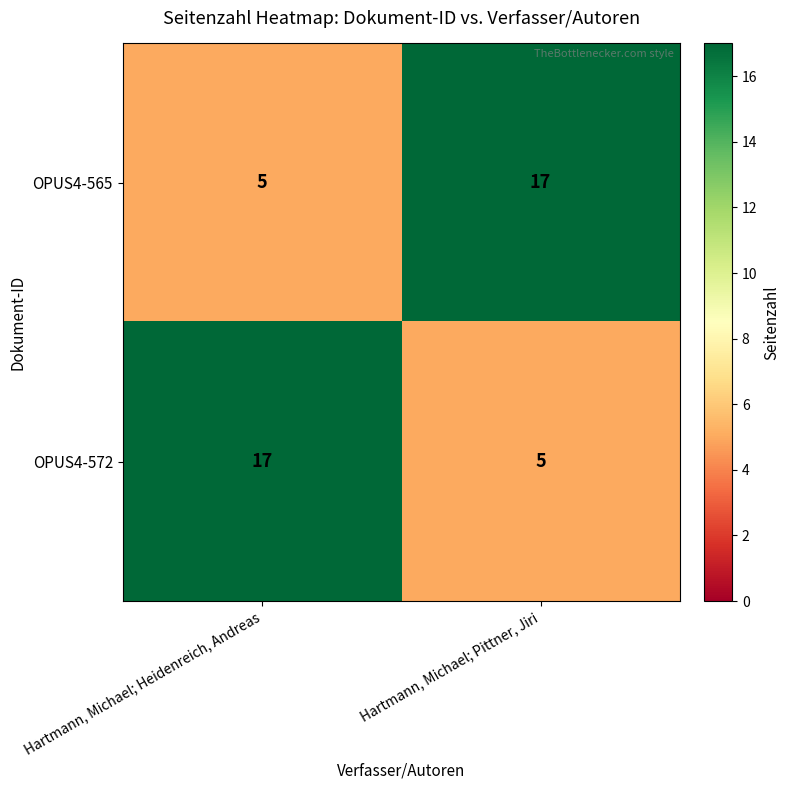

Reading left to right, transcribe all the data shown in this chart.

OPUS4-565: 5	17
OPUS4-572: 17	5